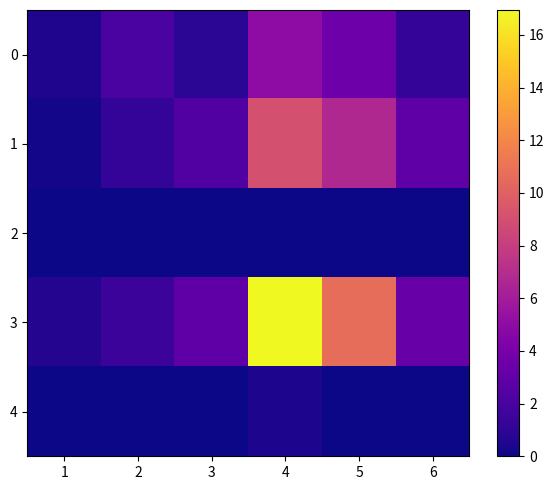

Reading left to right, list all the values displayed in this chart.

0: 1=0.5	2=2.1	3=0.9	4=5.0	5=3.5	6=1.2
1: 1=0.2	2=1.2	3=2.3	4=9.1	5=6.7	6=2.9
2: 1=0.1	2=0.0	3=0.0	4=0.0	5=0.0	6=0.0
3: 1=0.6	2=1.5	3=2.9	4=16.9	5=10.7	6=3.2
4: 1=0.0	2=0.0	3=0.0	4=0.4	5=0.0	6=0.0